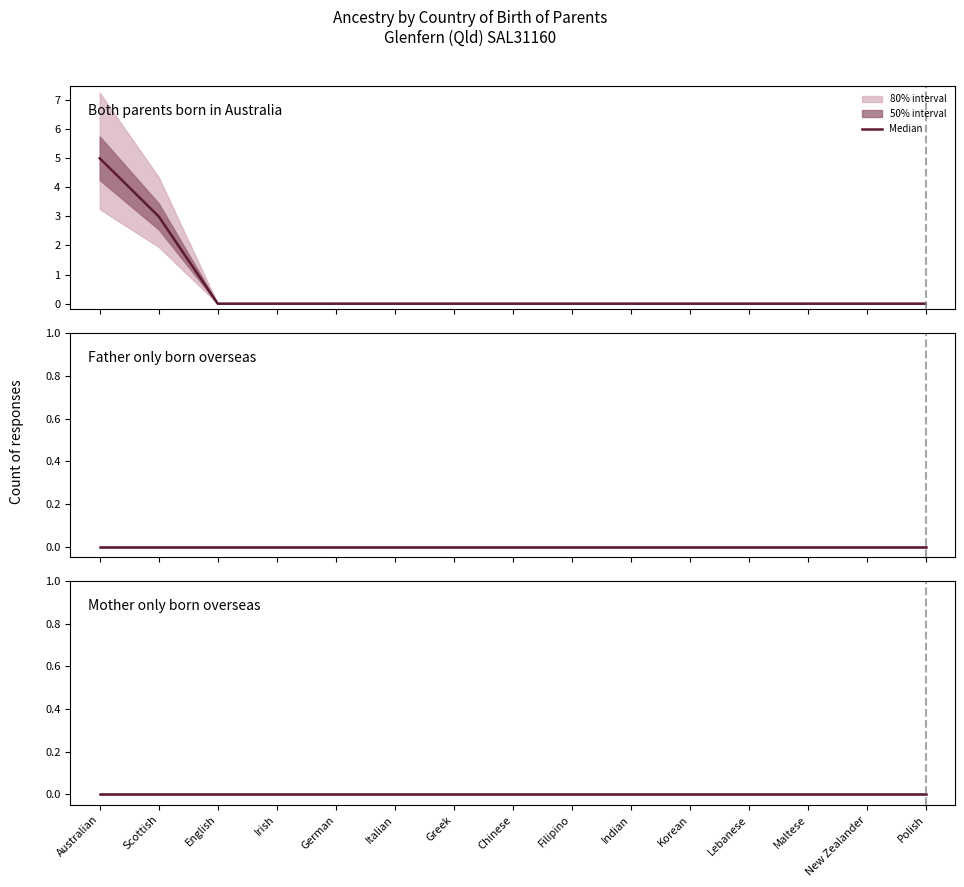

Which series changed the most between Chinese and Maltese?

Both parents born in Australia